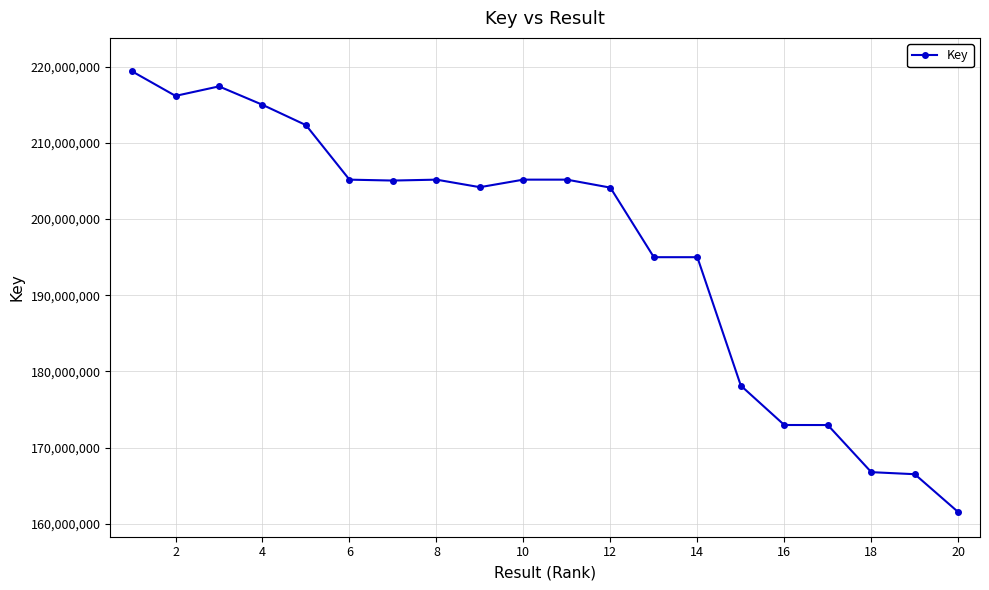

What is the average value?

196151641